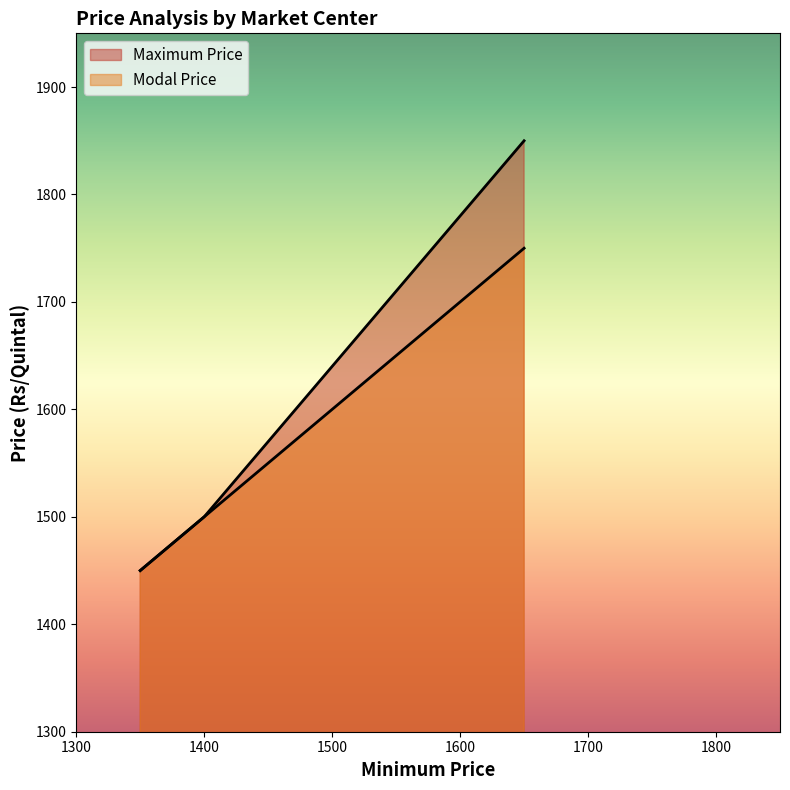

At which category is the sum across all series the highest?

1650